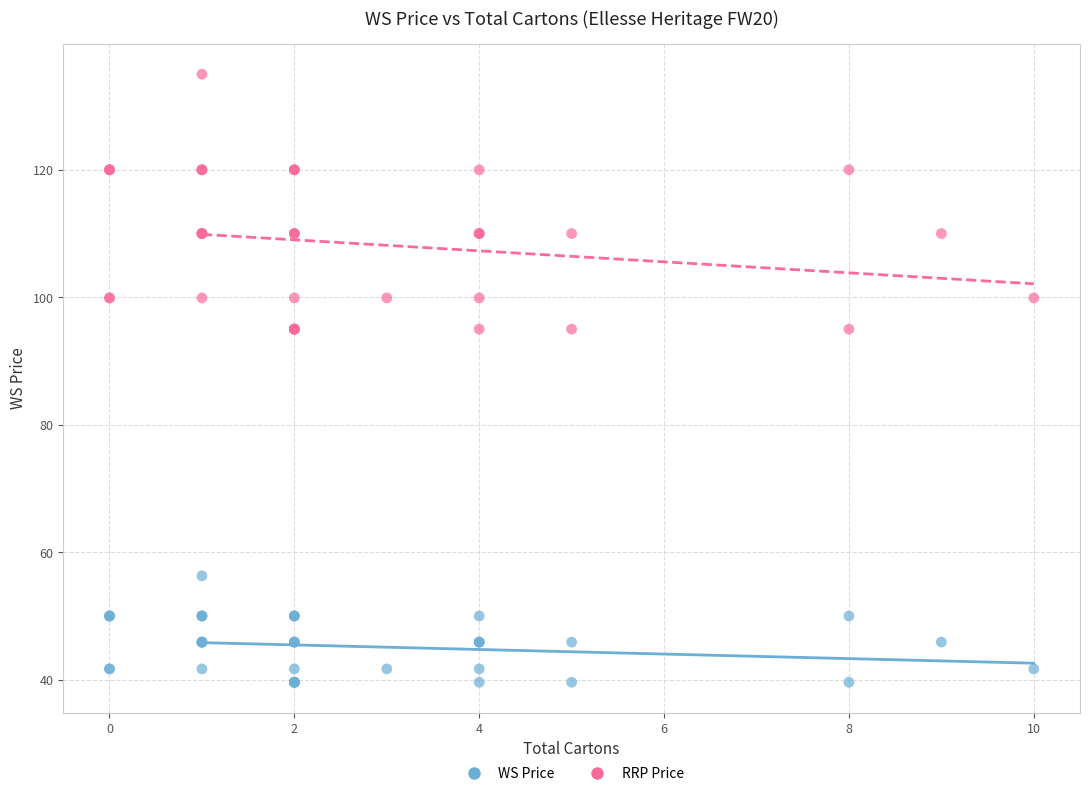

Which series reaches the maximum Y coordinate?

RRP Price